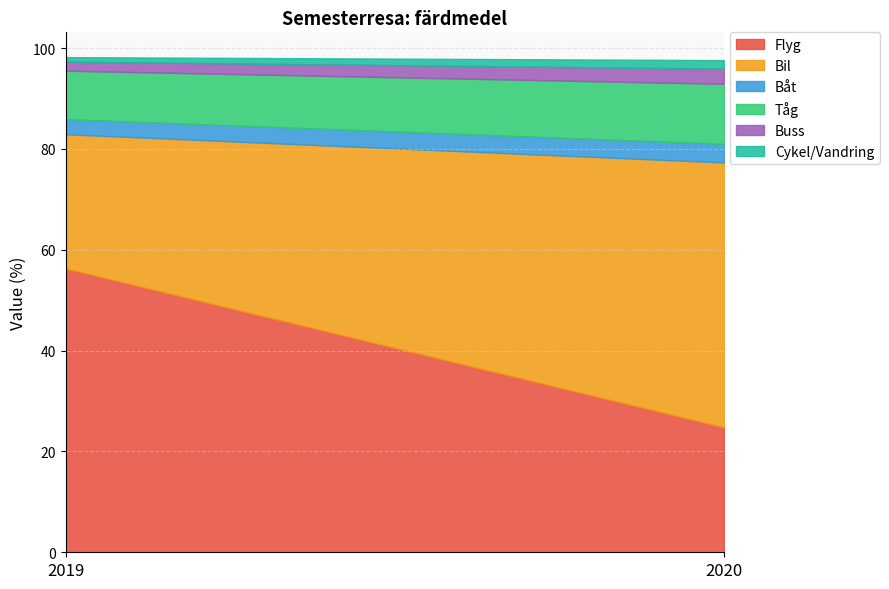

What is the value of the Cykel/Vandring point at the 2nd from the left?

1.7